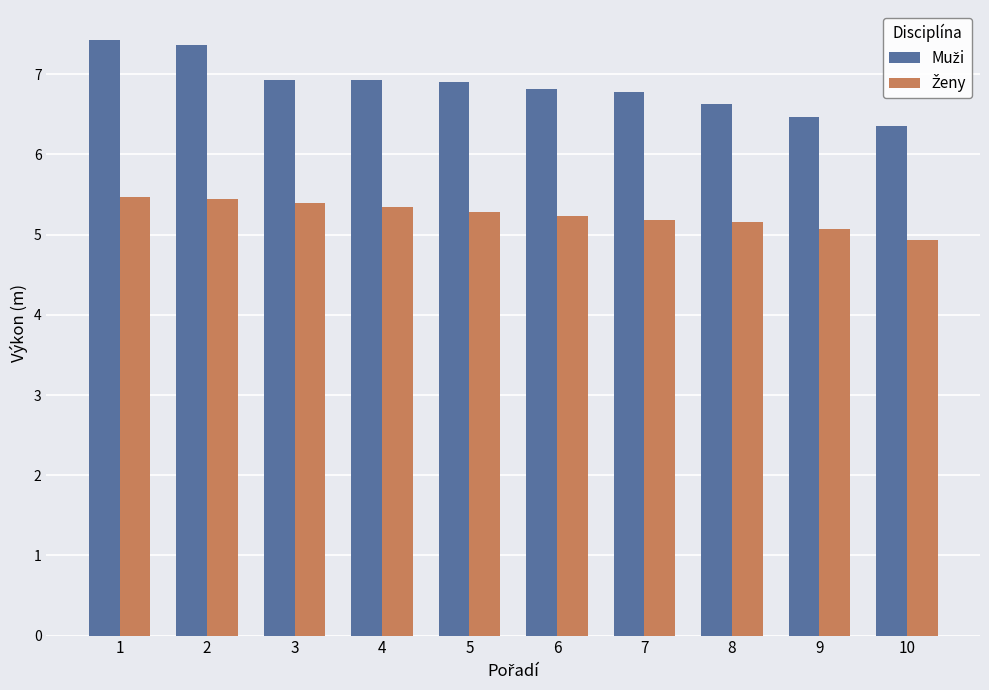

What is the total value across all series at 4?

12.3